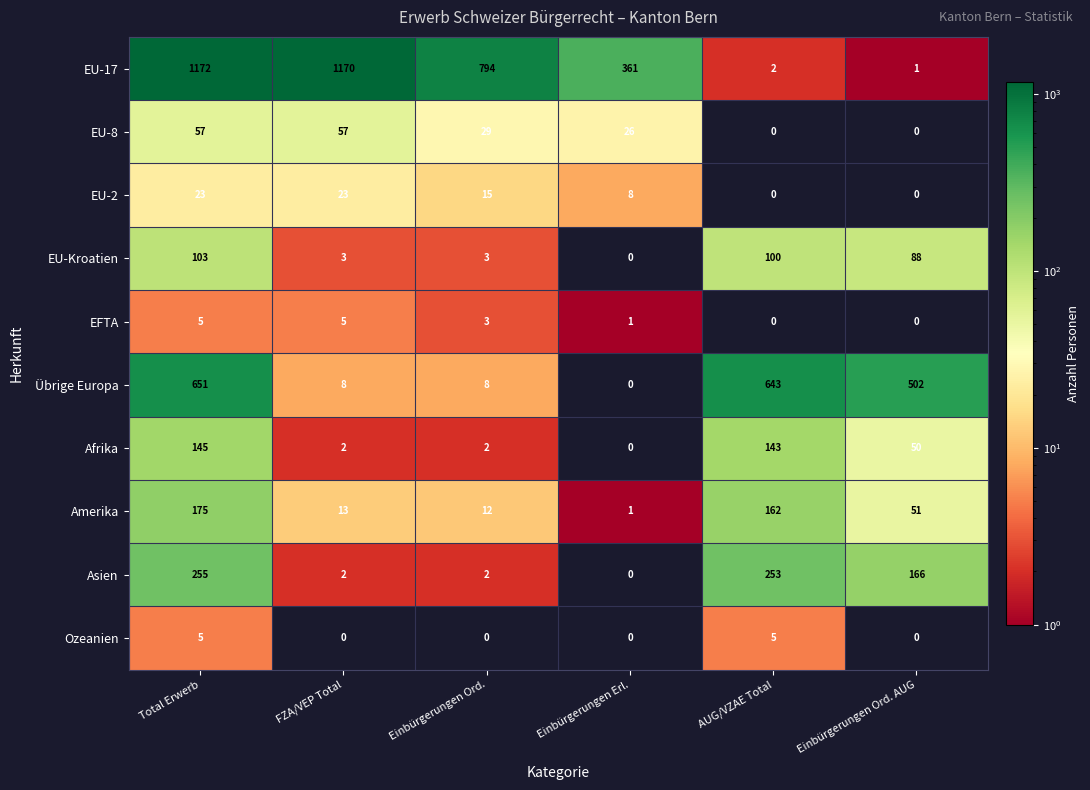

The Ozeanien series shows 0 at Einbürgerungen Ord. AUG. True or false?

True